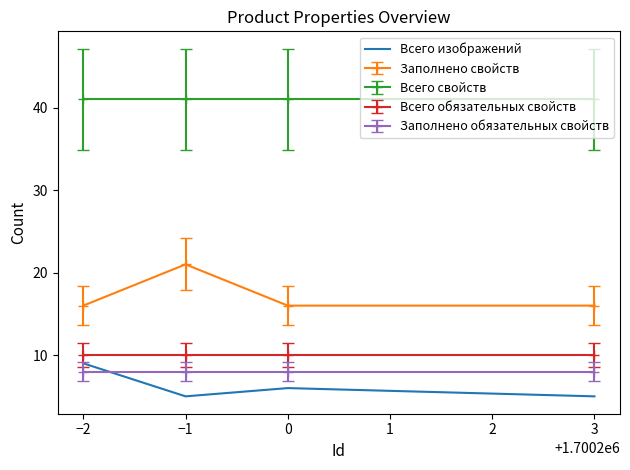

What is the difference between the maximum and second lowest values in the Заполнено свойств series?

5